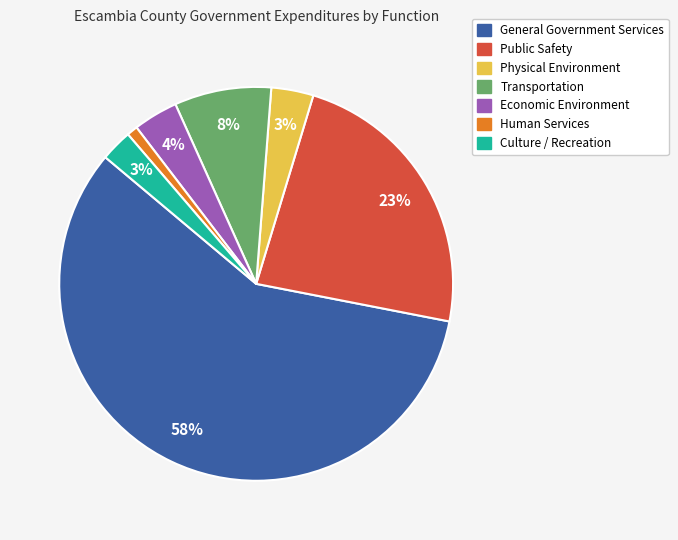

Which slice represents more than half of the pie?

General Government Services